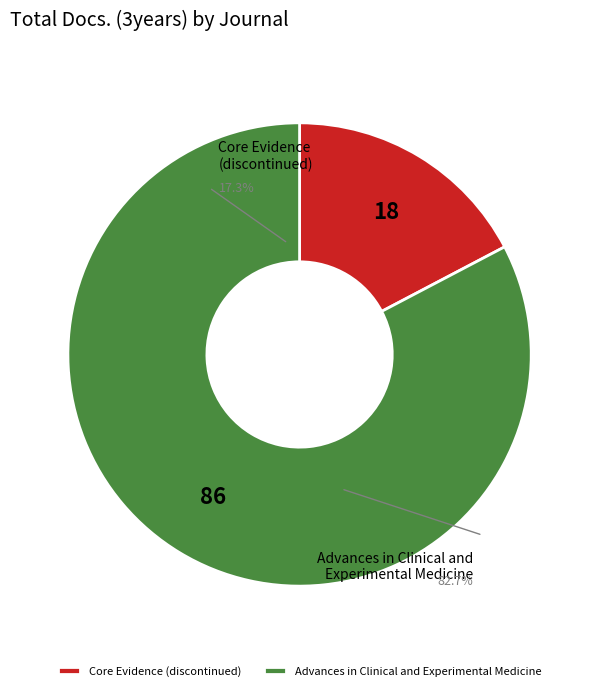

To the nearest percent, what is the average slice percentage?

50%